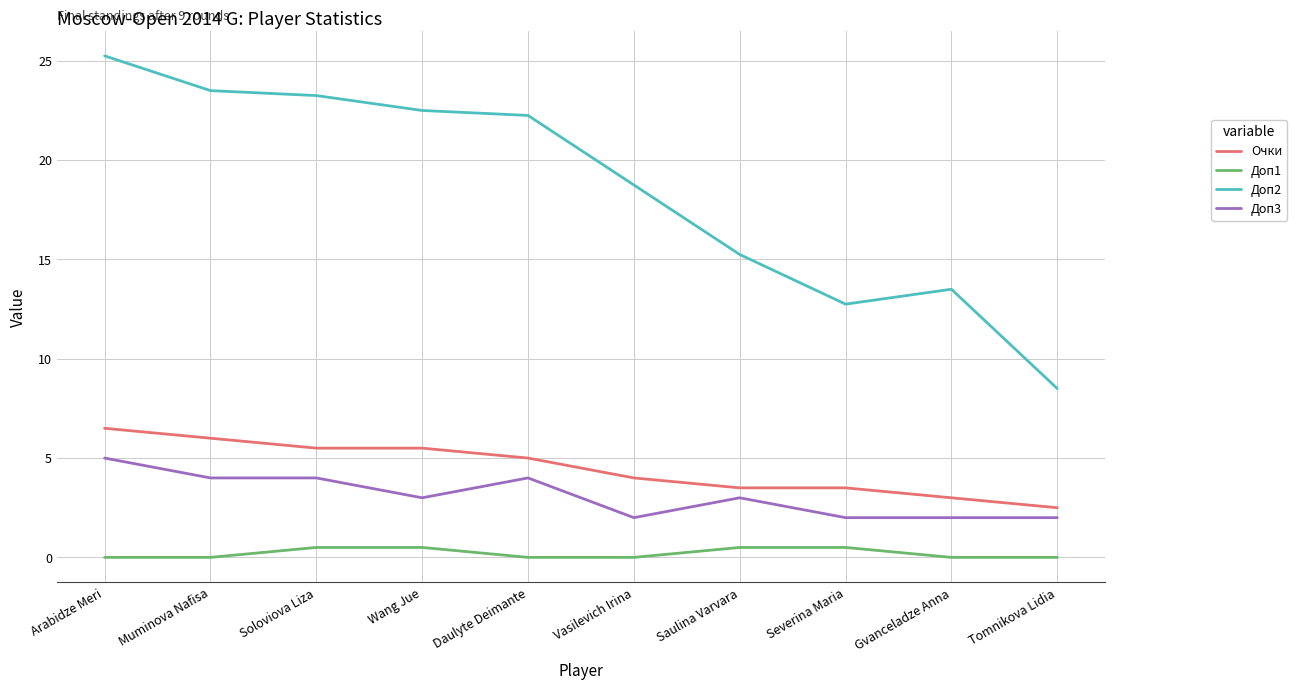

True or false: Доп1 and Доп3 intersect in this chart.

False